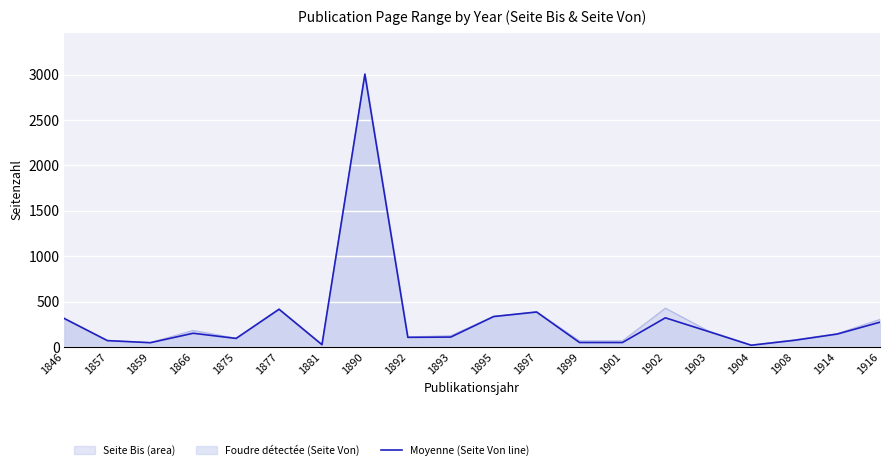

Does the chart display data point markers on the line(s)?

No